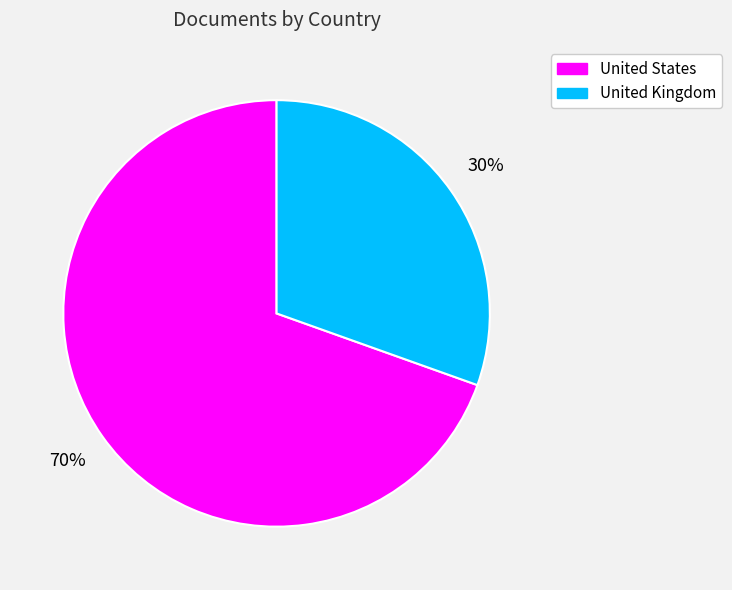

Count the number of slices in the pie.

2